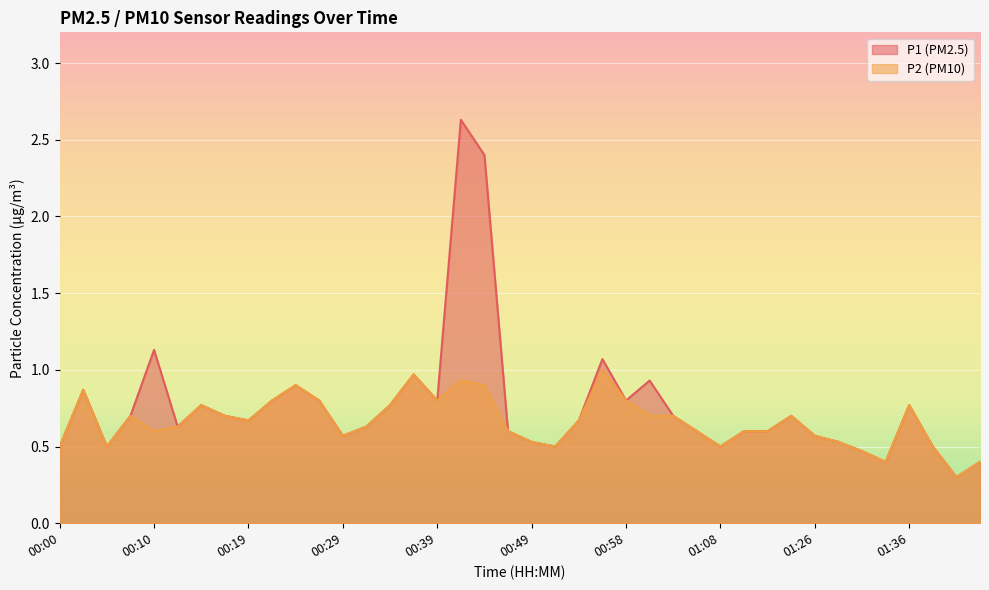

What is the label of the 14th point from the right?

01:03